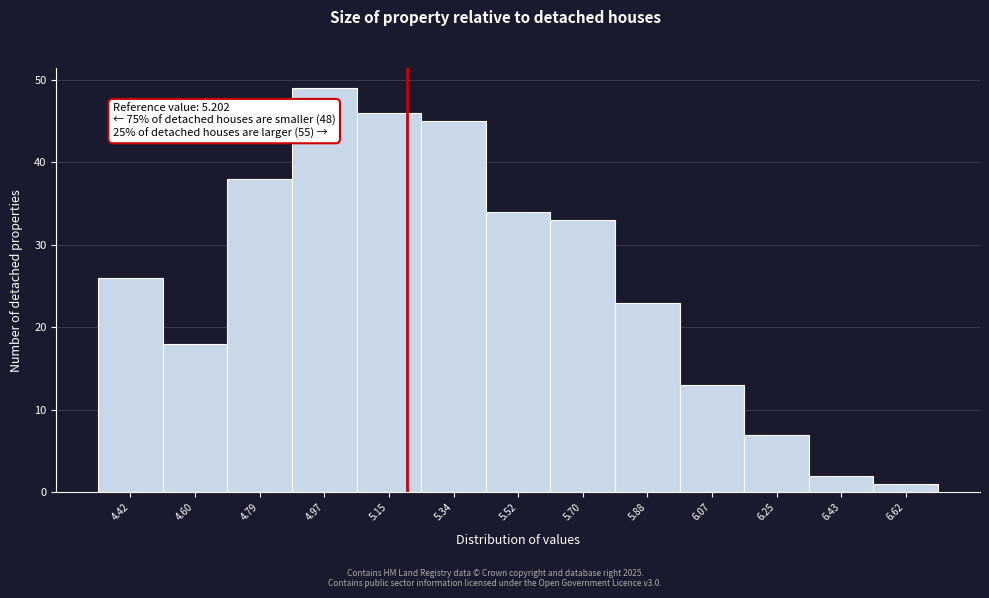

Over which range of the x-axis is the bar tallest?

4.88 to 5.06